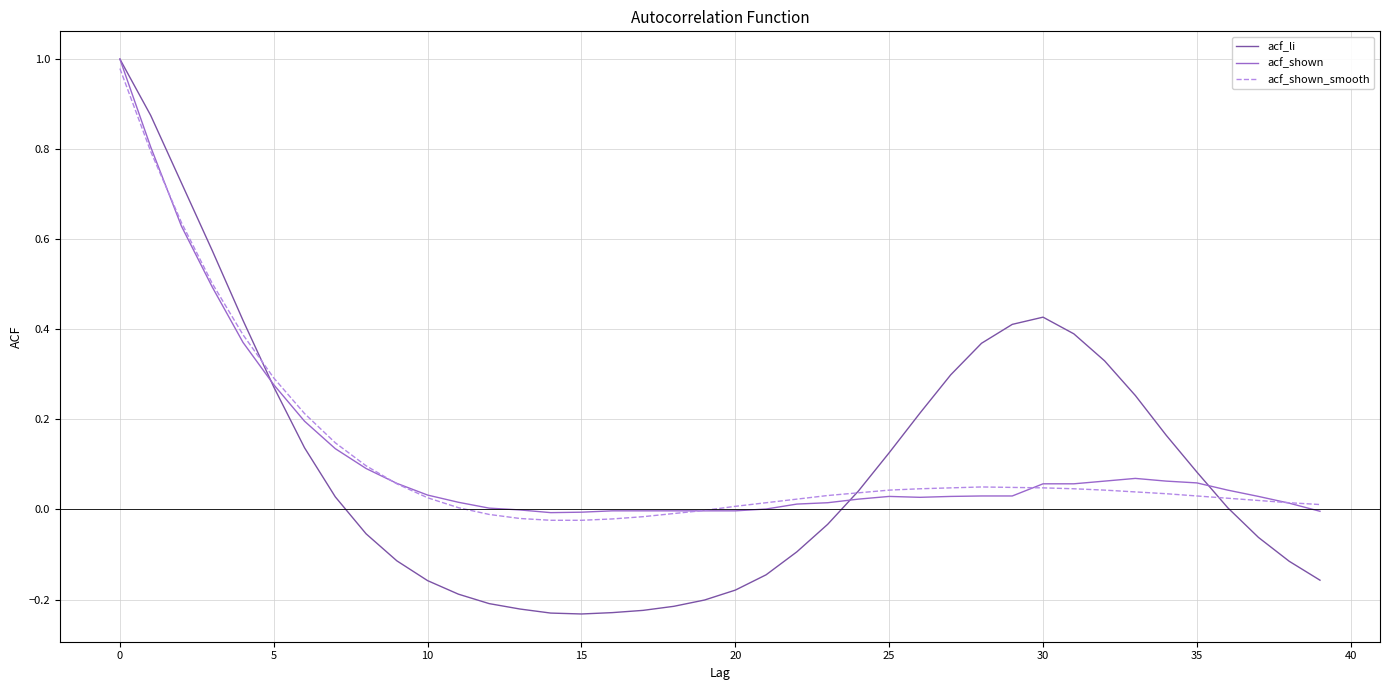

Which series has the widest spread of values?

acf_li